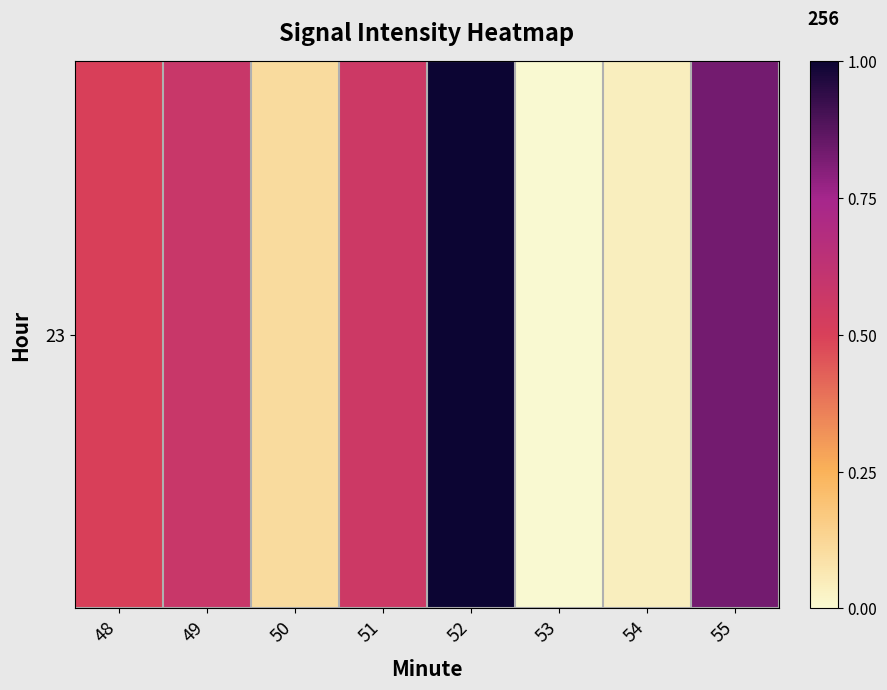

What is the maximum value shown in the chart?

1.0